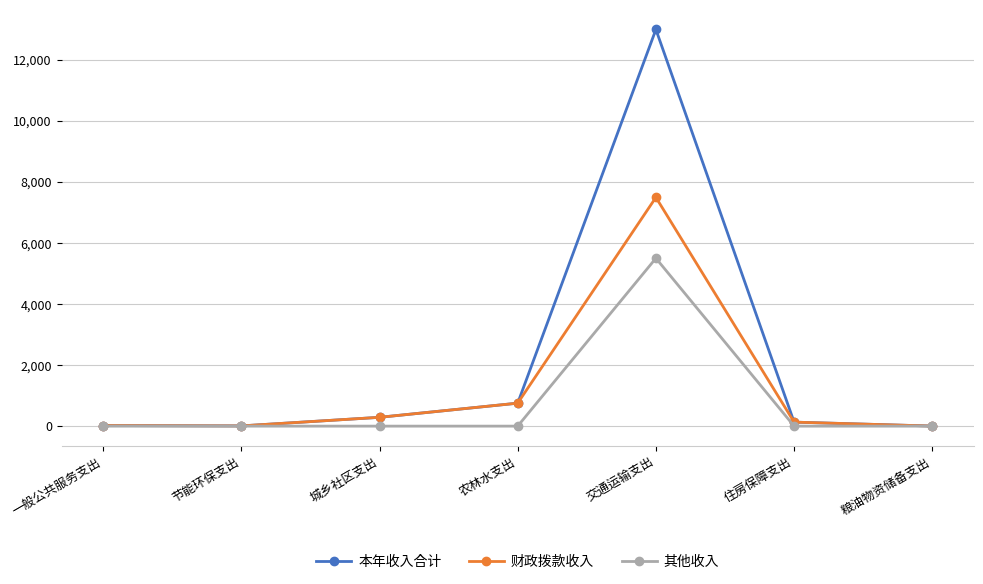

Where does the 财政拨款收入 series first go above 131?

城乡社区支出